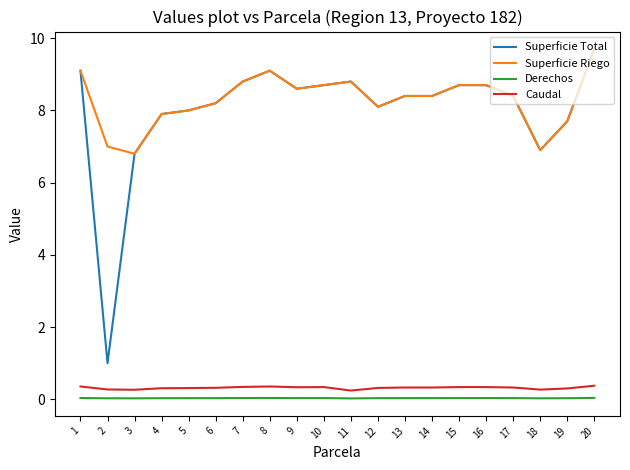

What value does the Superficie Total series have at 19?

7.7